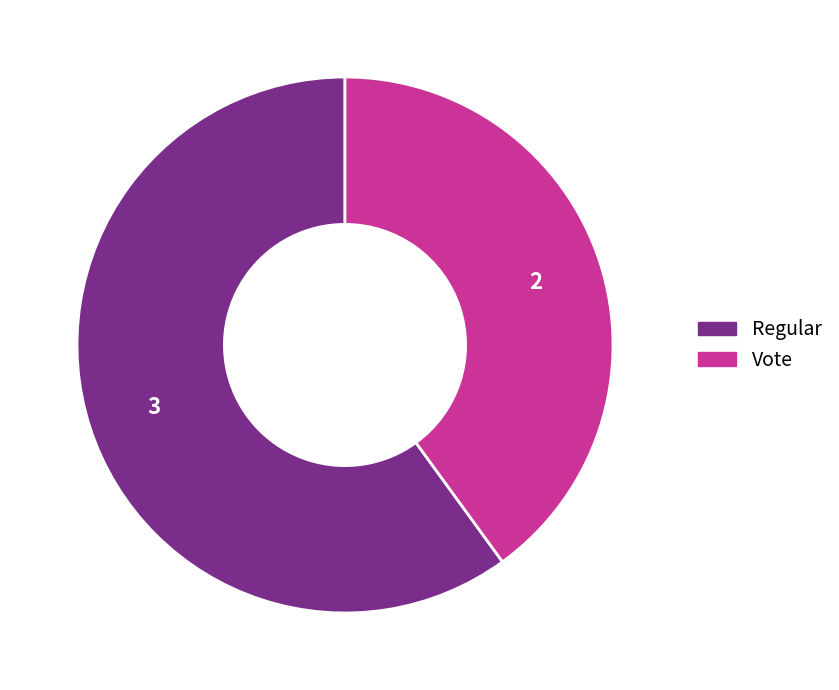

What is the smallest slice in the pie chart?

Vote